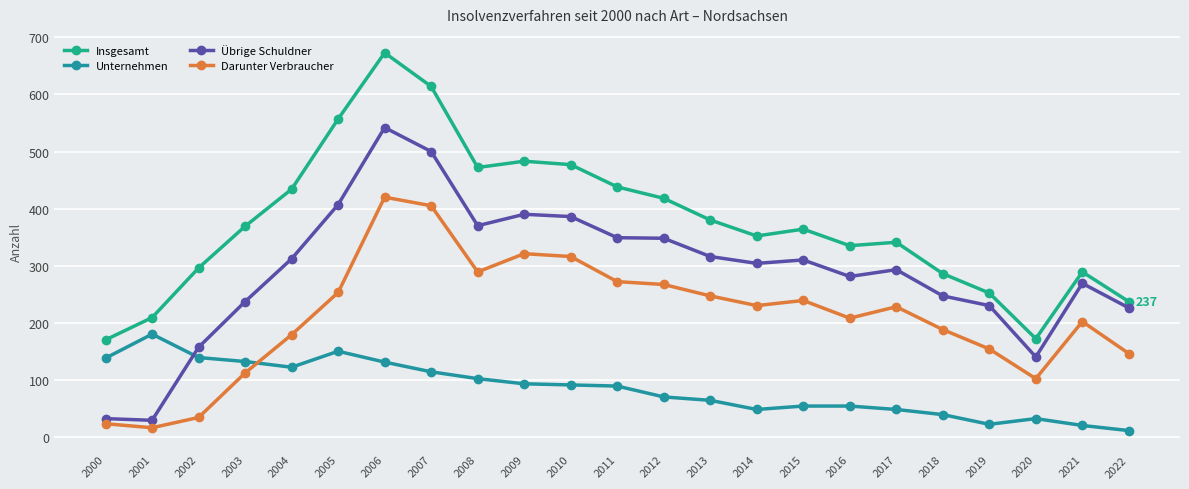

What is the difference between the maximum and second lowest values in the Übrige Schuldner series?

510